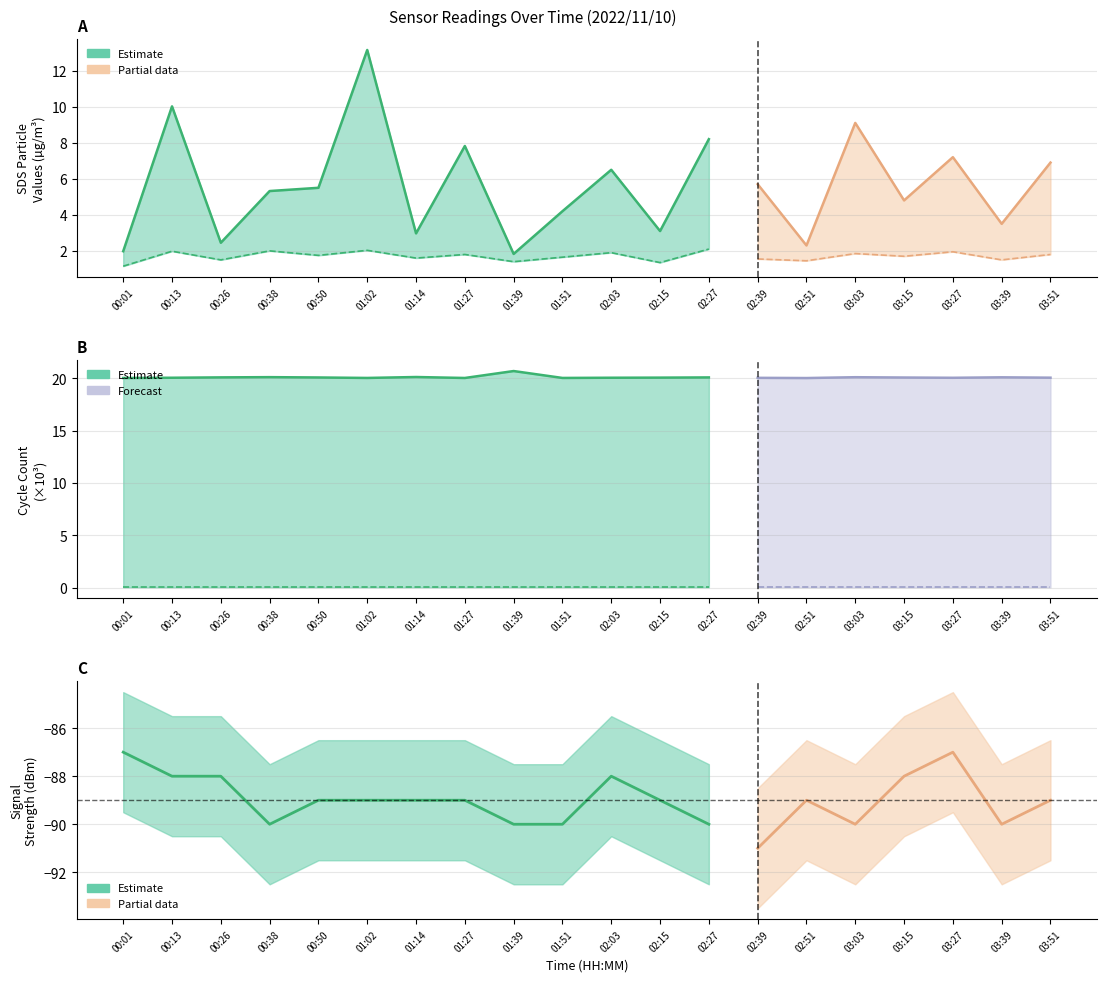

True or false: Max_cycle and SDS_P2 intersect in this chart.

False